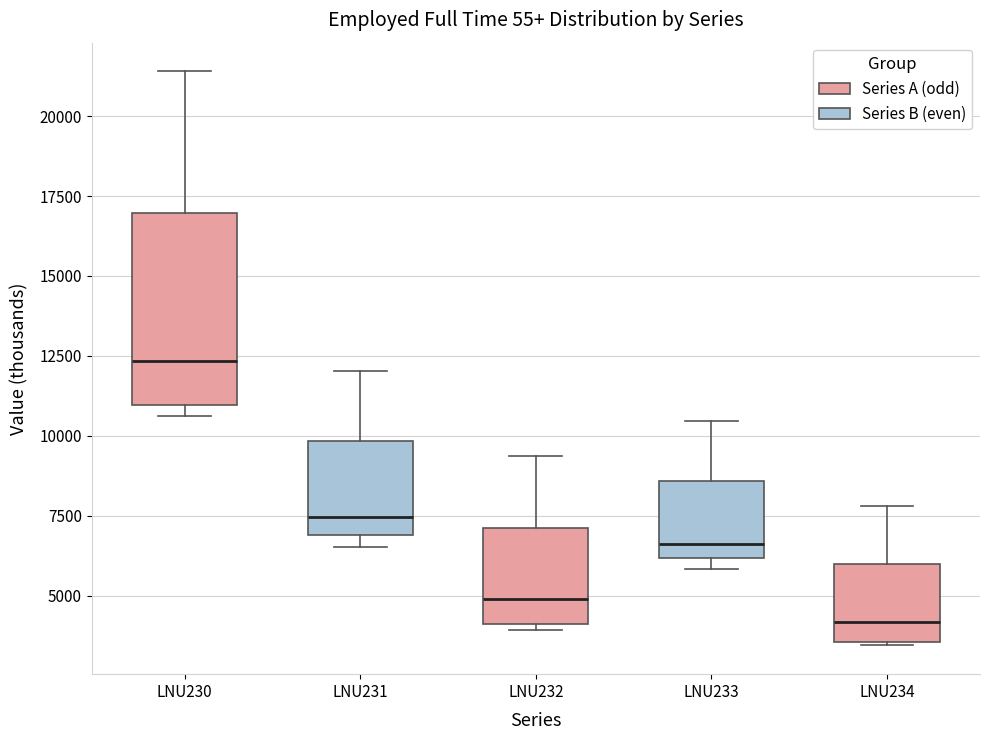

Which box is the tallest, from its lower edge to its upper edge?

LNU230